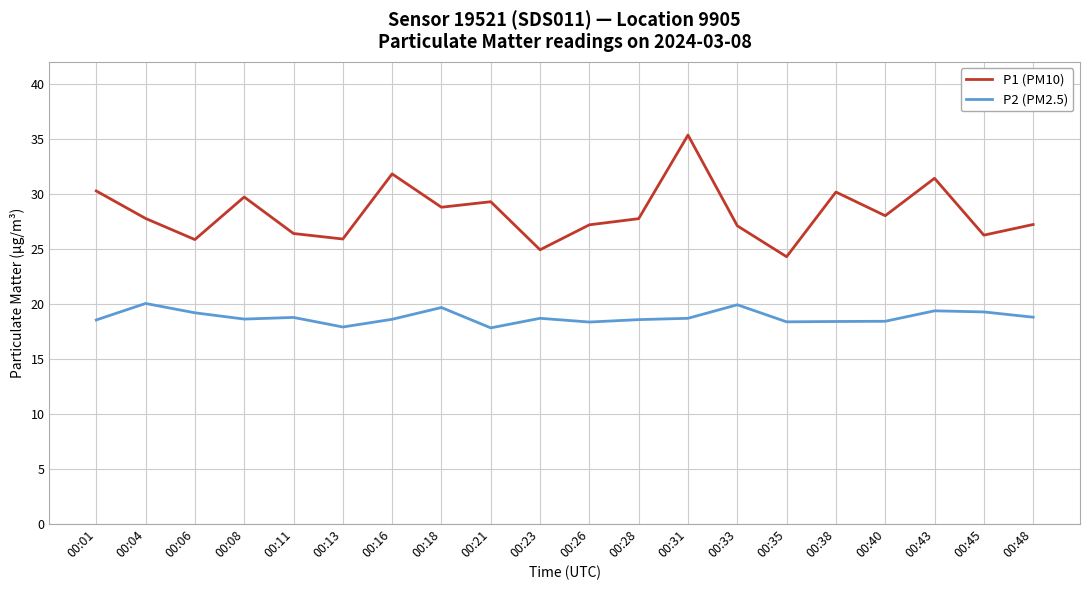

The value of P1 (PM10) at 00:18 is 18.1. True or false?

False